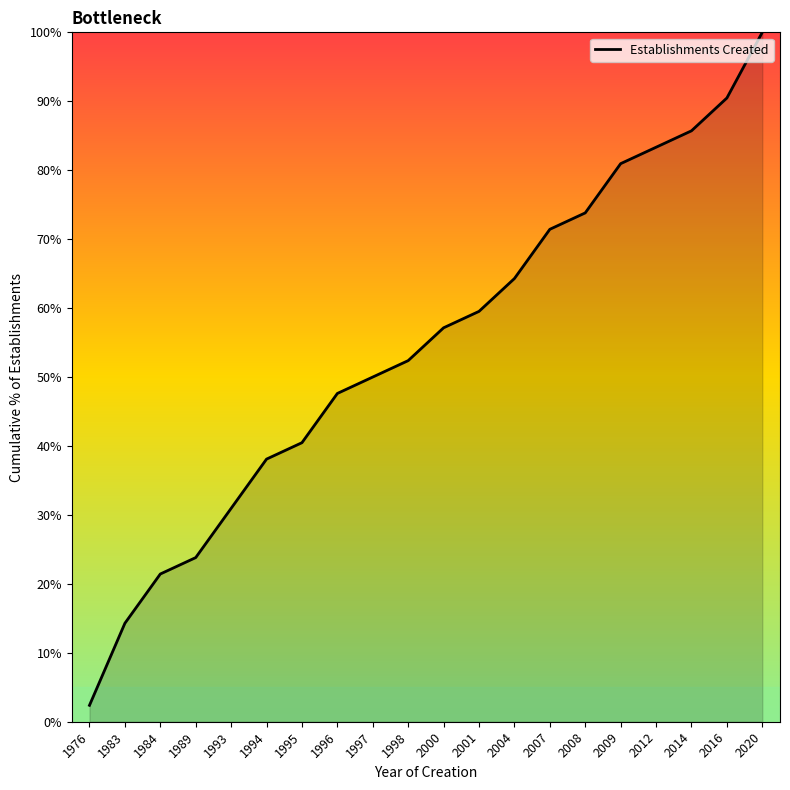

What is the difference between the values at 2014 and 2012?

2.4